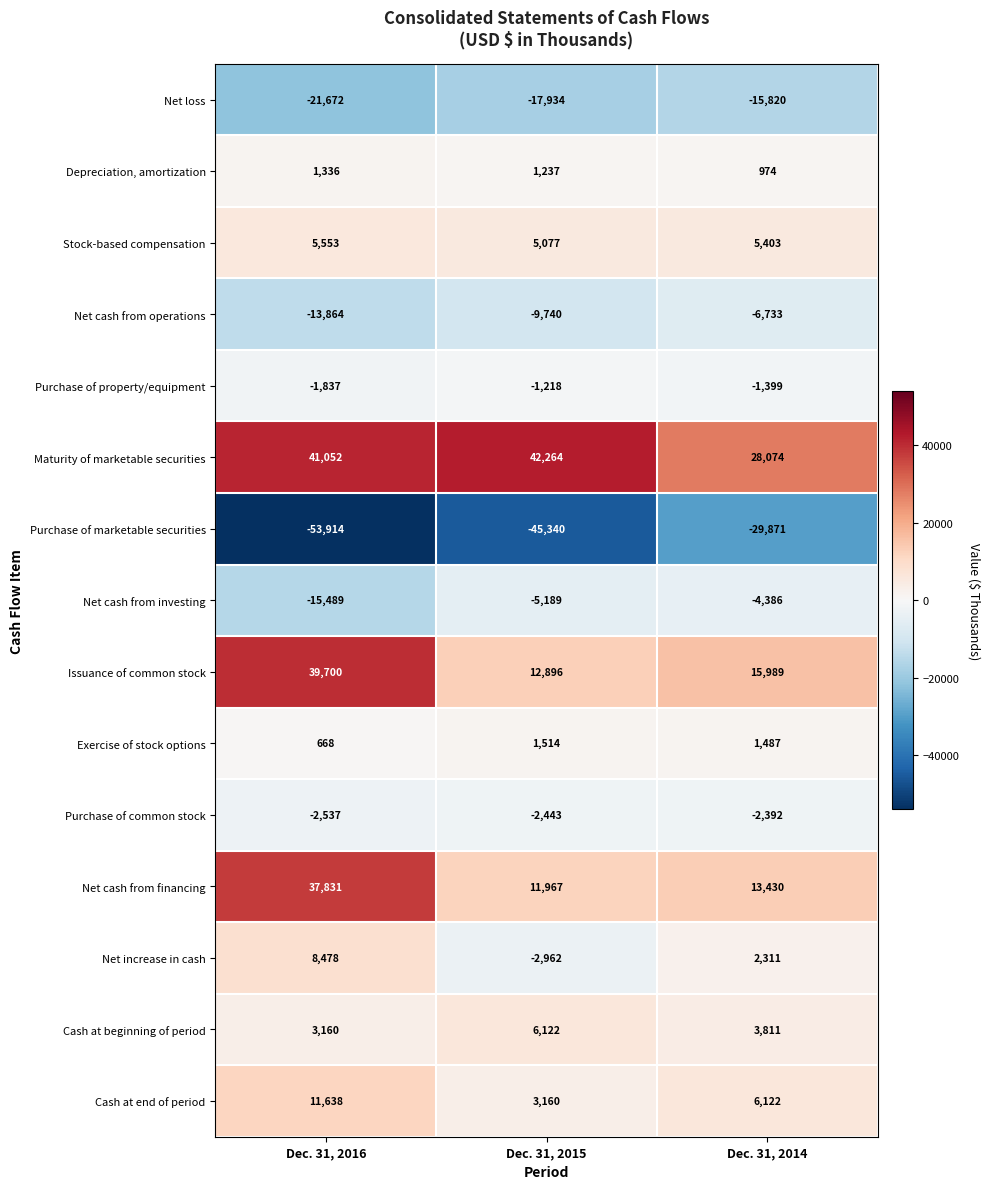

At how many categories does at least one series exceed 5084?

3